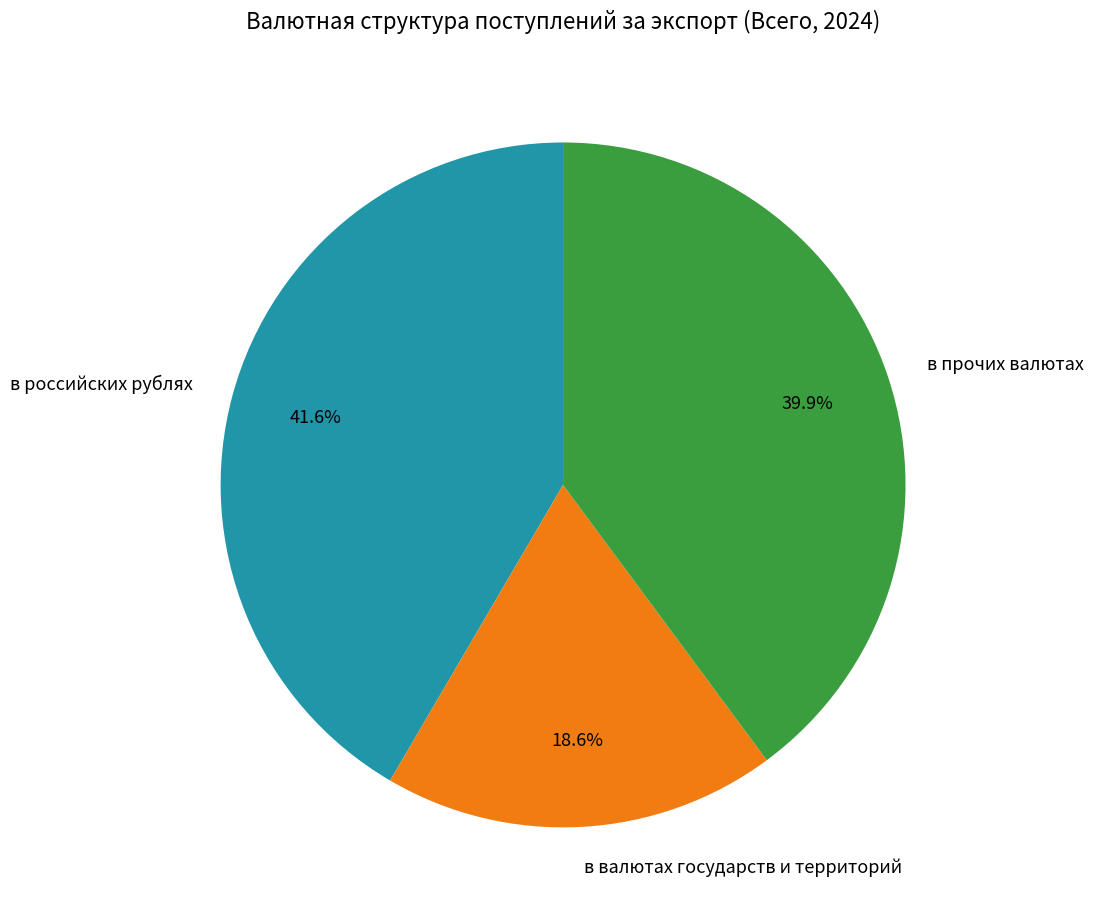

Rank the categories by value from highest to lowest.

в российских рублях, в прочих валютах, в валютах государств и территорий